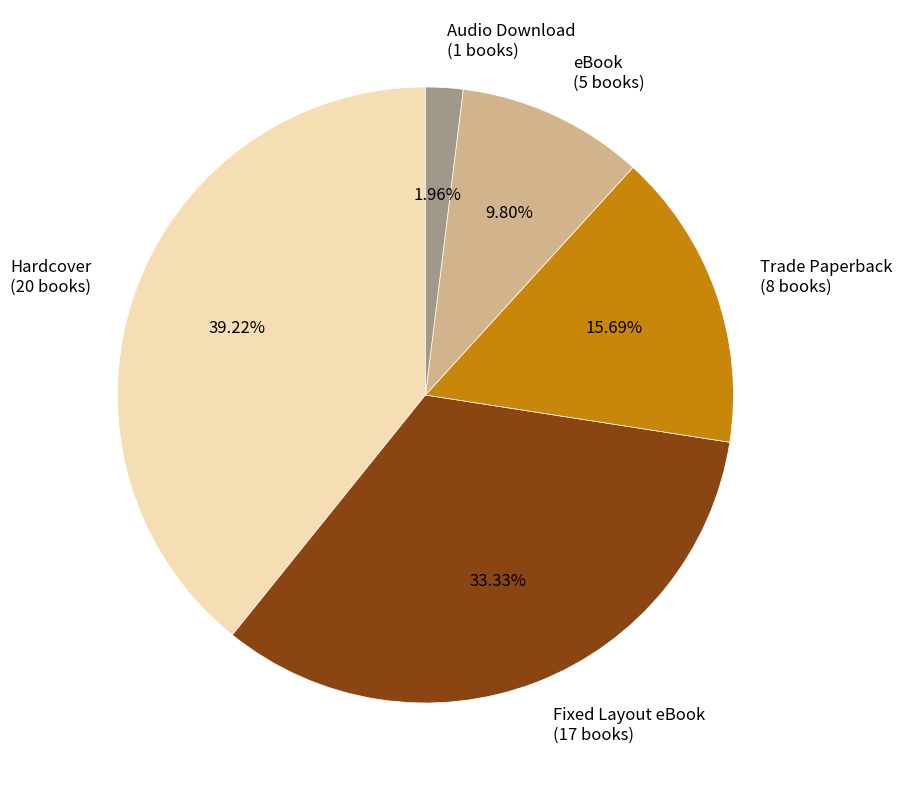

What is the smallest slice in the pie chart?

Audio Download